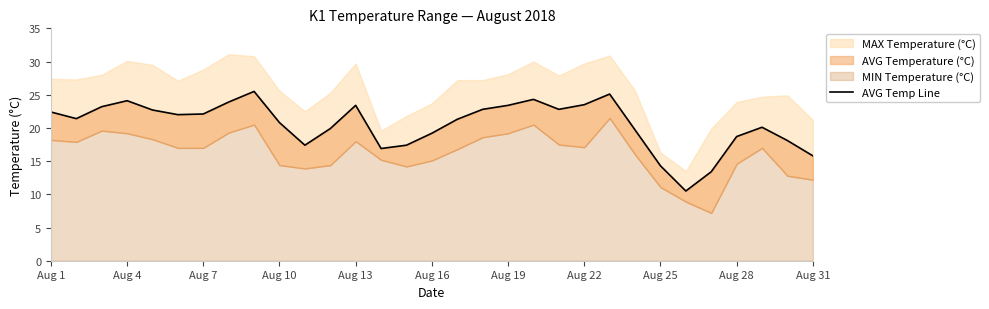

What is the average value?

20.5